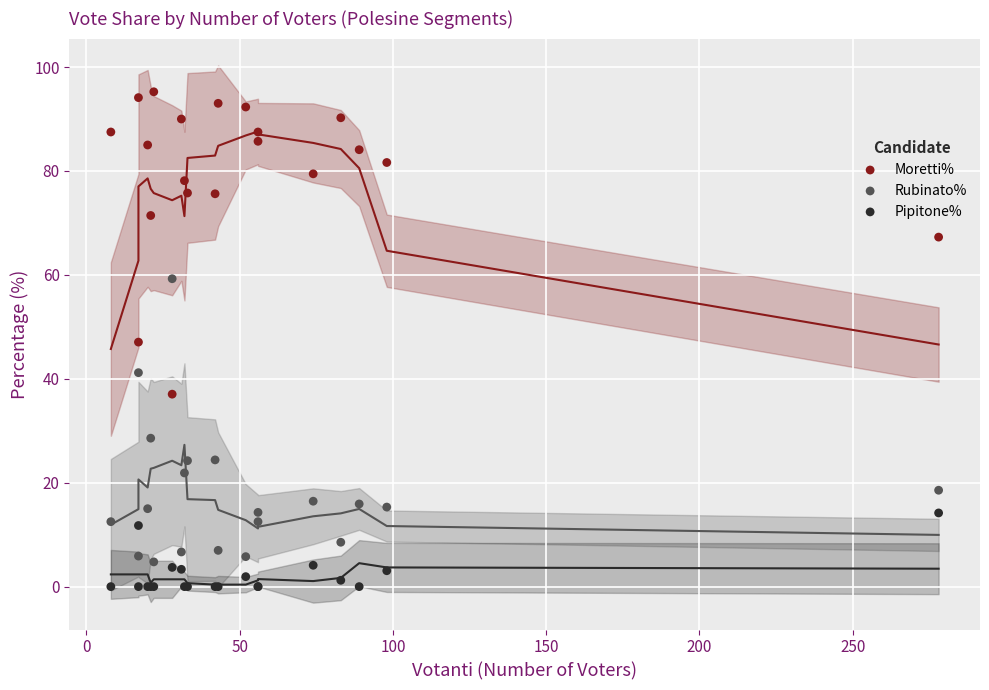

Which series contains the lowest Y value?

Pipitone%